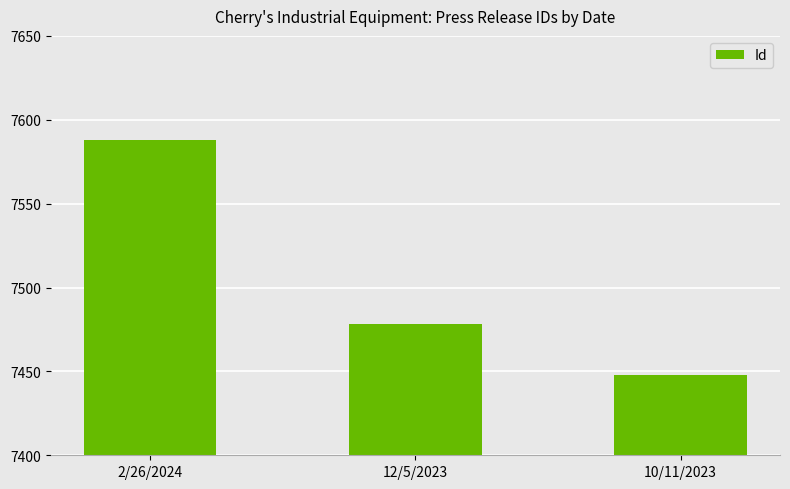

What is the label of the 1st bar from the right?

10/11/2023